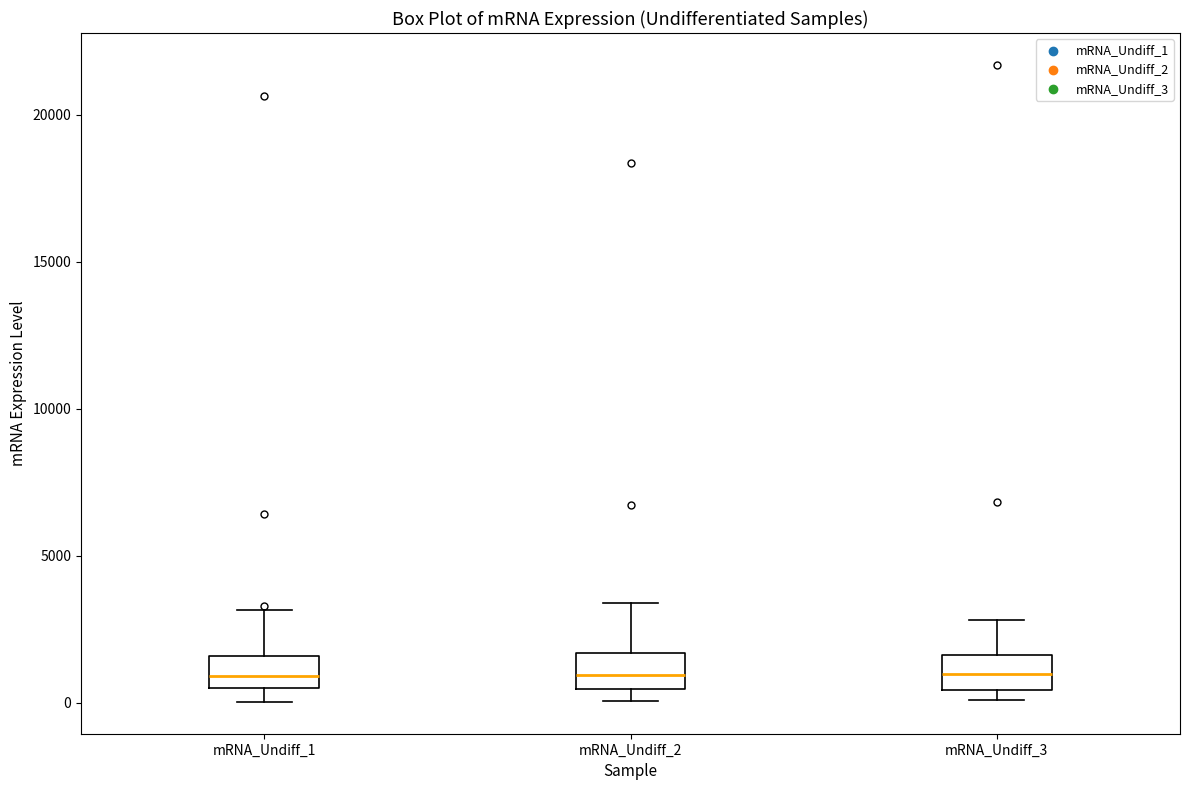

Where is the lower edge of the box for mRNA_Undiff_1 on the y-axis? The values are not printed on the chart, so give them approximately, as read against the axis.

500